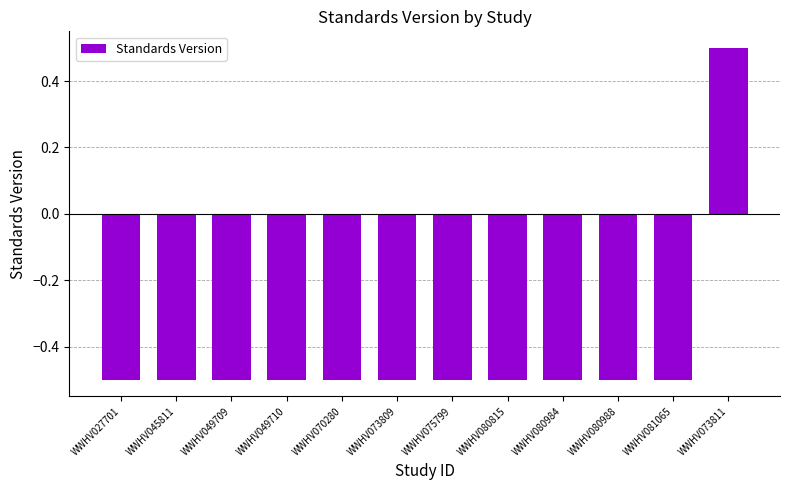

What is the greatest value displayed?

0.5